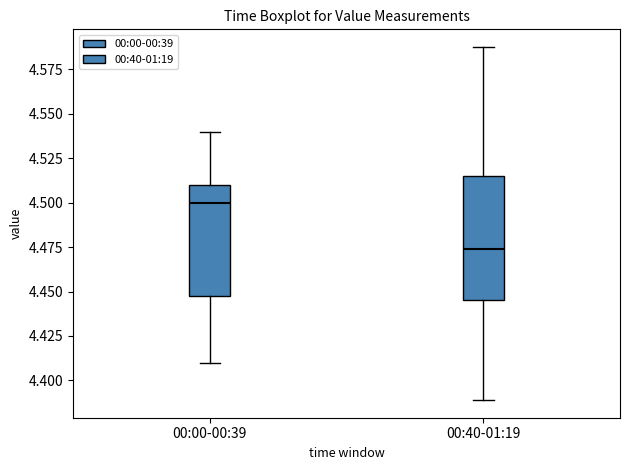

Which box has the lowest median line?

00:40-01:19